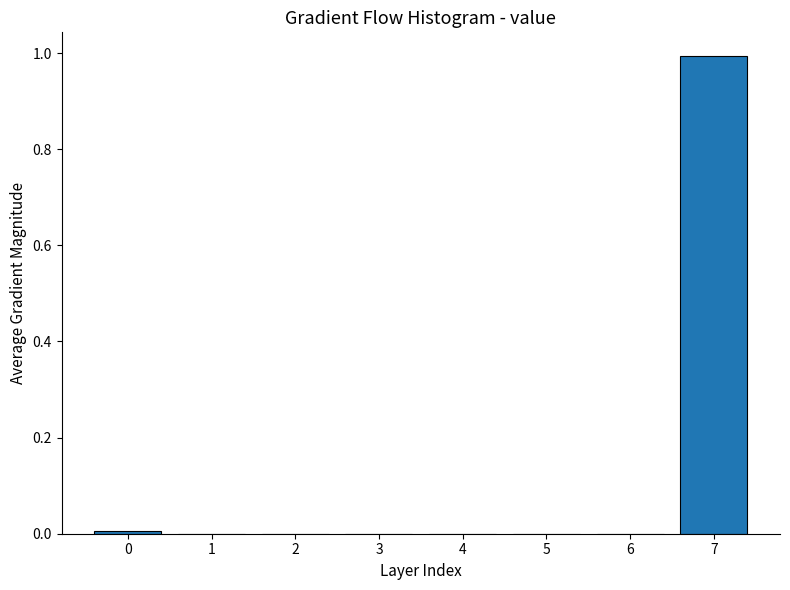

What is the greatest value displayed?

1.0